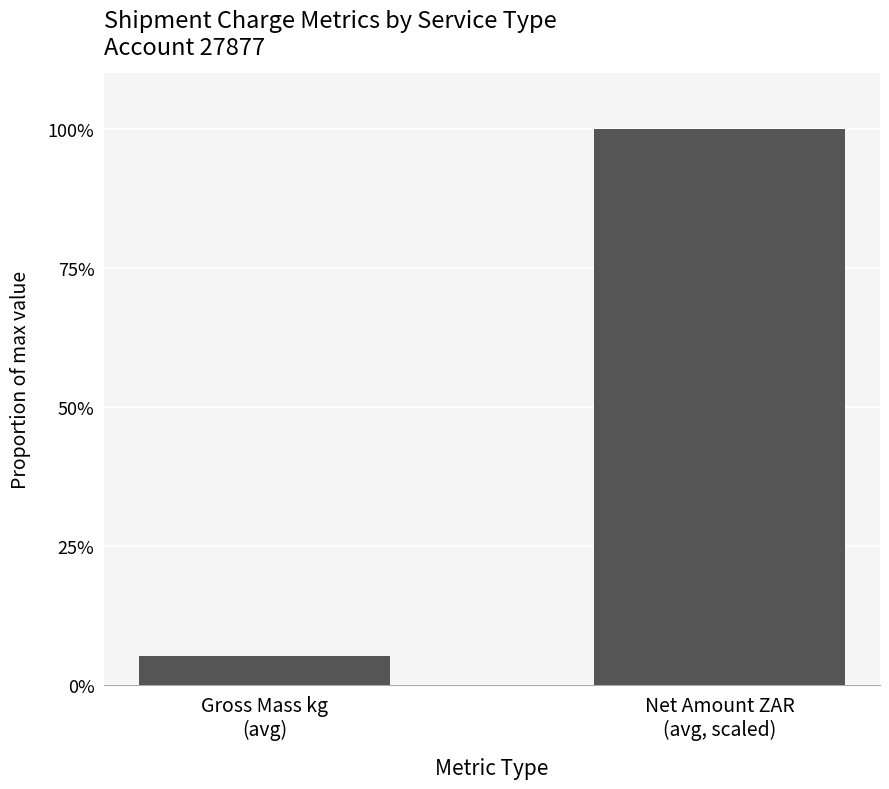

Are the bars horizontal?

No